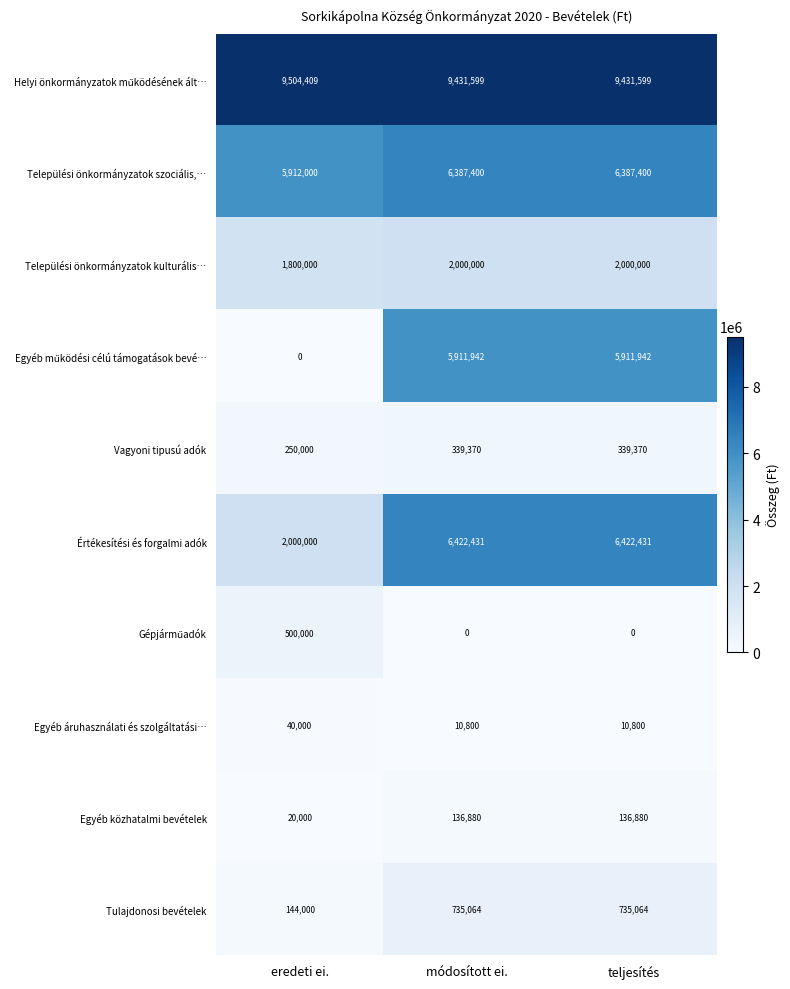

What is the spread (max minus min) of values at módosított ei.?

9431599